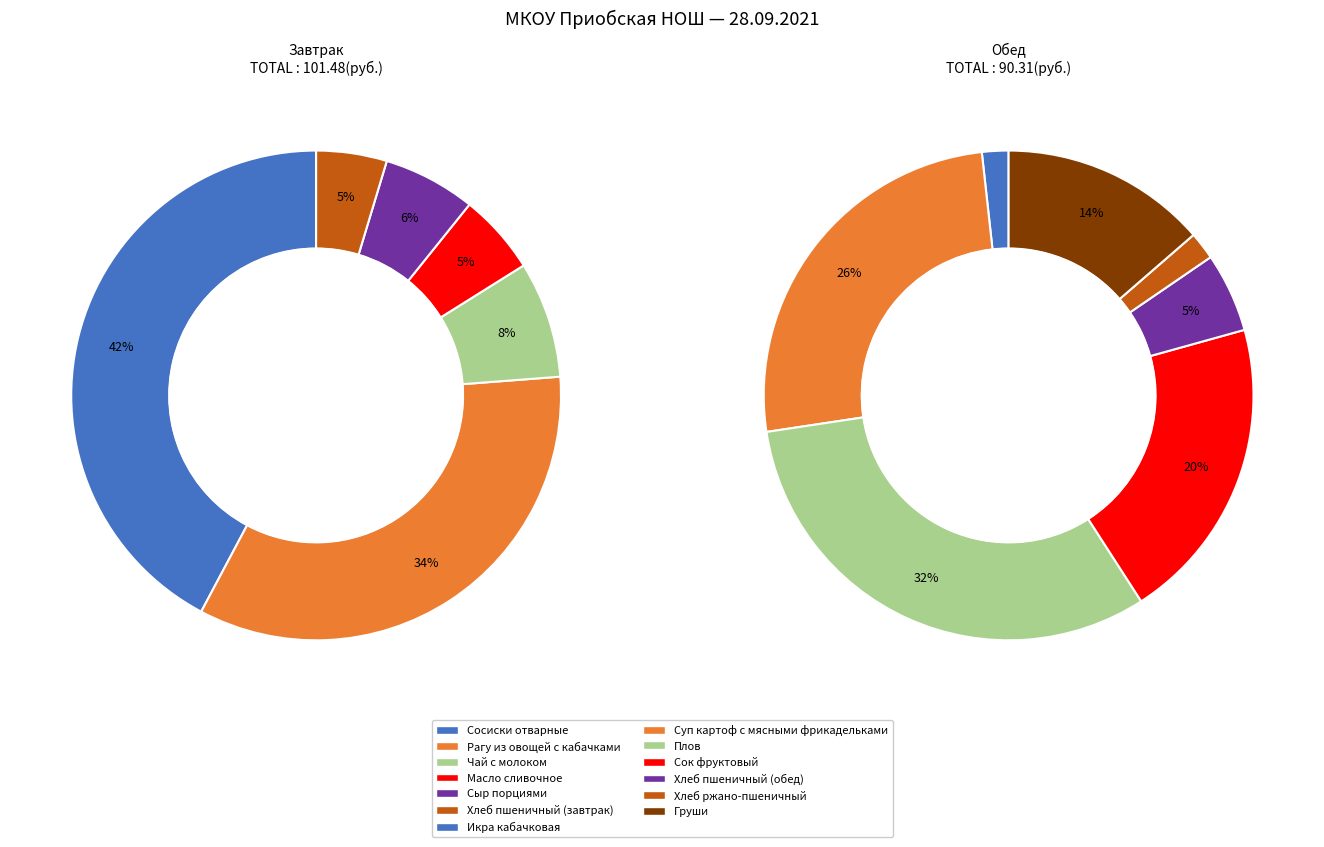

What is the change in value from Завтрак to Обед?

-11.2